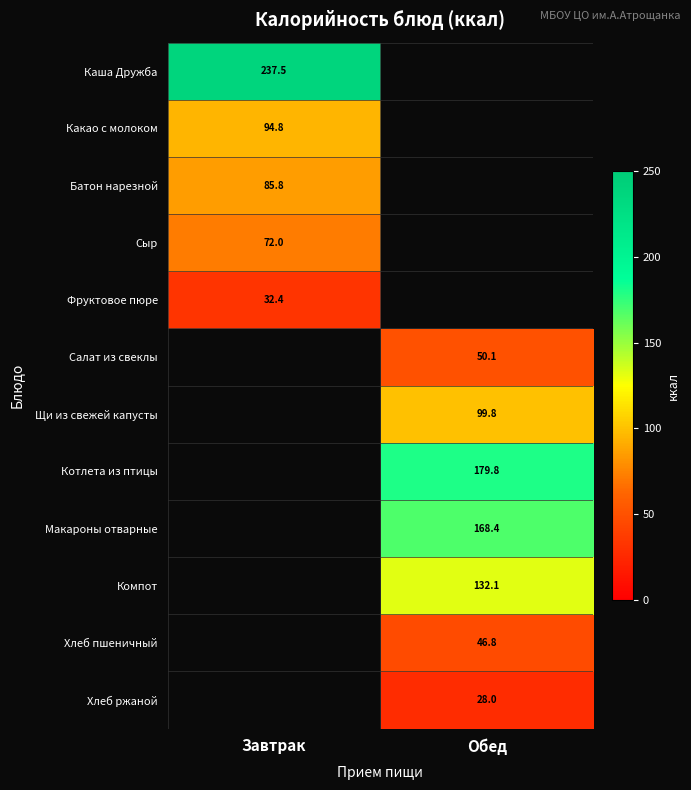

True or false: Котлета из птицы has a value of 179.8 at Обед.

True